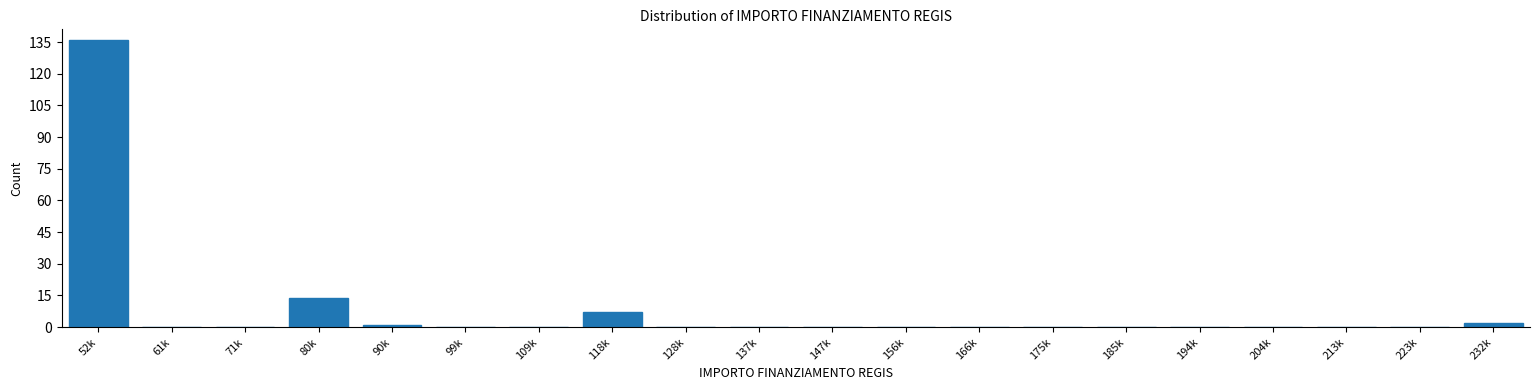

Reading right to left, extract all data points from this chart.

232k=2	223k=0	213k=0	204k=0	194k=0	185k=0	175k=0	166k=0	156k=0	147k=0	137k=0	128k=0	118k=7	109k=0	99k=0	90k=1	80k=14	71k=0	61k=0	52k=136